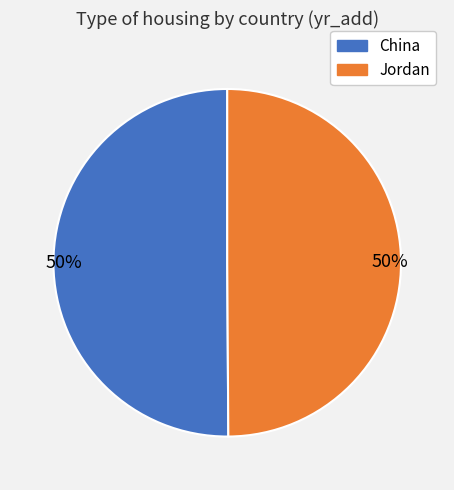

To the nearest percent, what percentage of the pie is Jordan?

50%